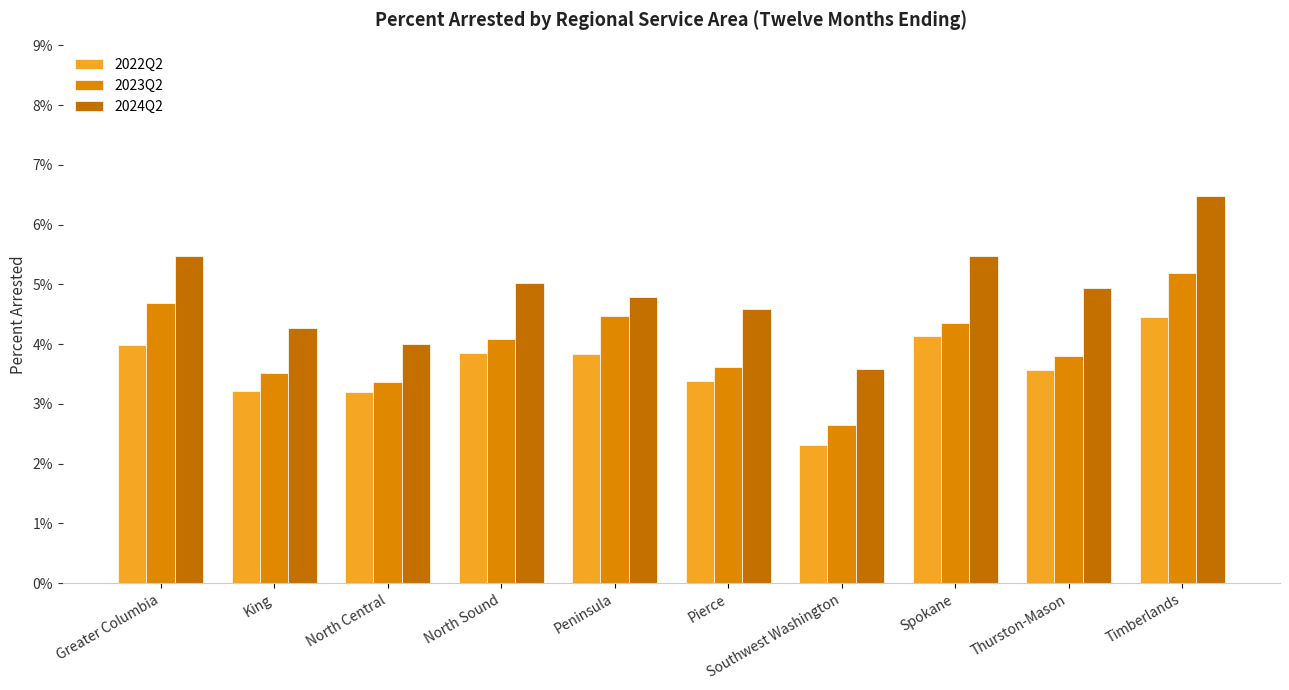

Between Timberlands and Greater Columbia, which is larger?

Timberlands